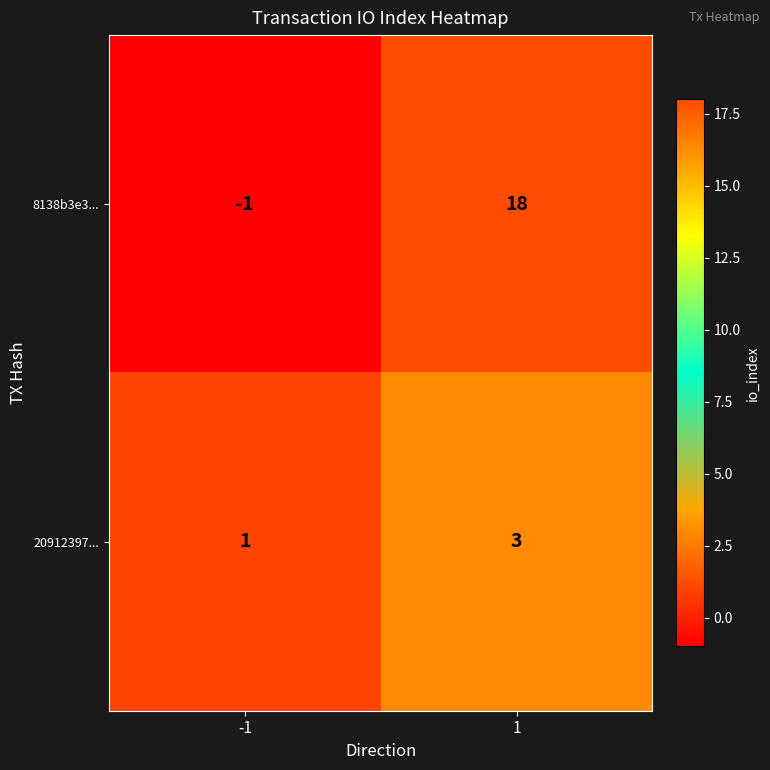

How many values in 8138b3e3... are above zero?

1